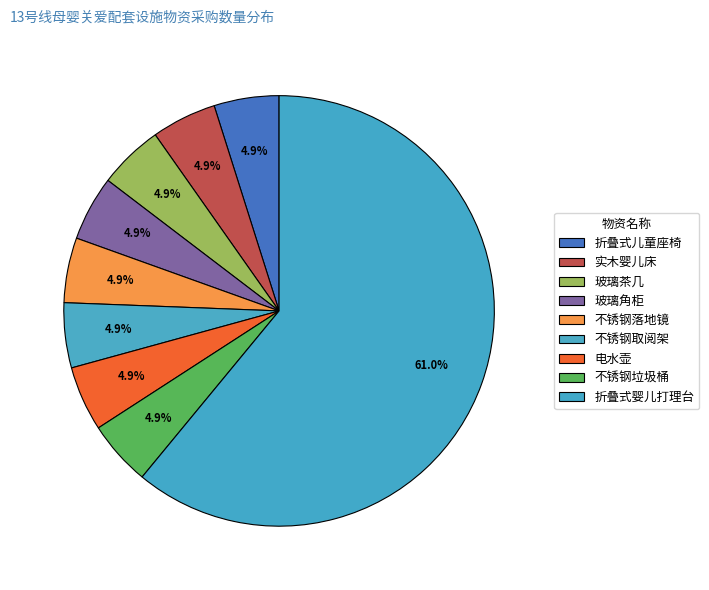

Is there a majority slice in this chart?

Yes